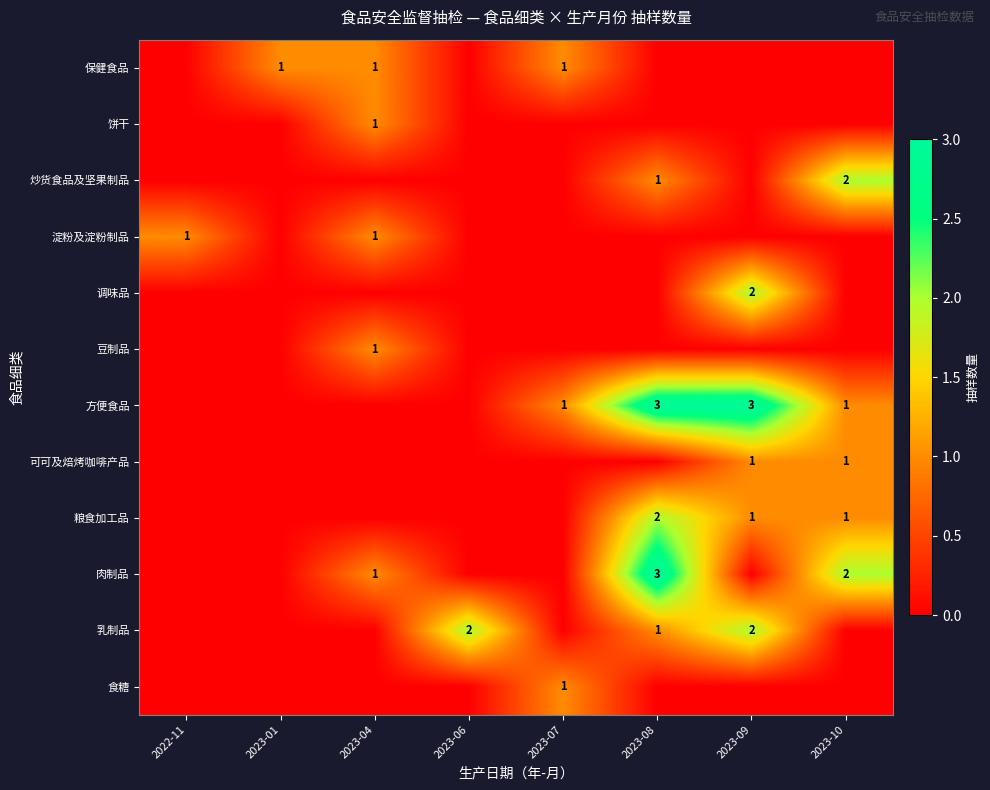

Is it true that 乳制品 equals 2 at 2023-09?

True